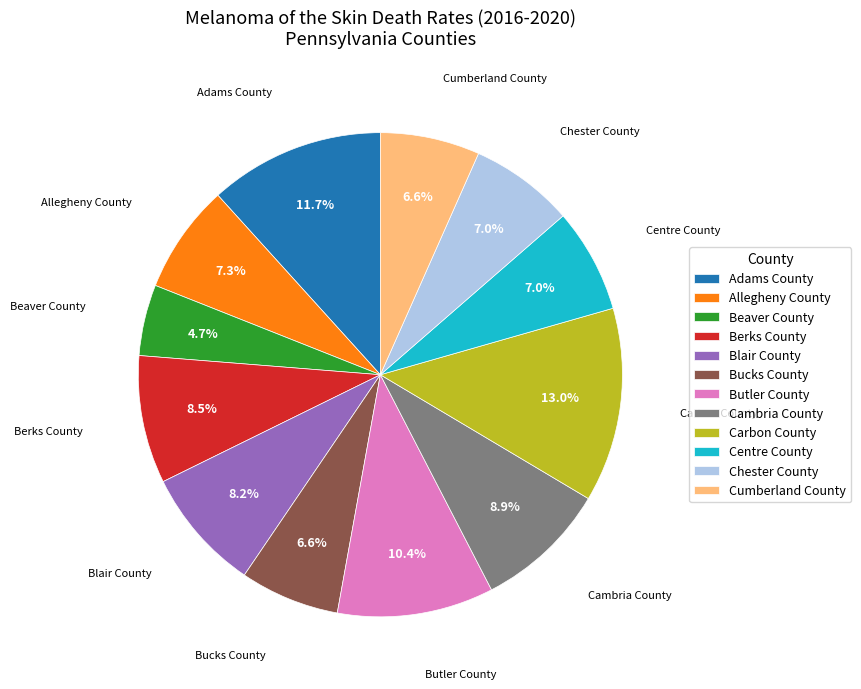

What is the ratio of the value at Cambria County to the value at Beaver County?

1.9